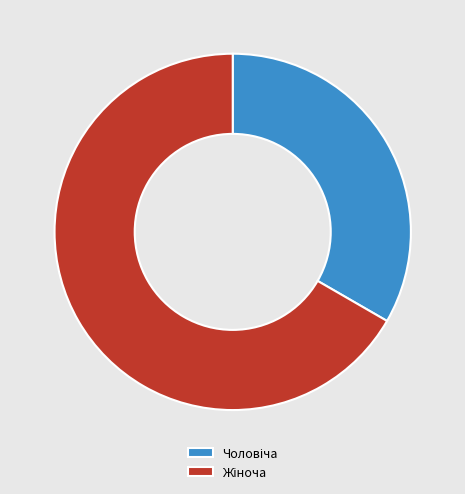

Which category has the biggest portion of the pie?

Жіноча